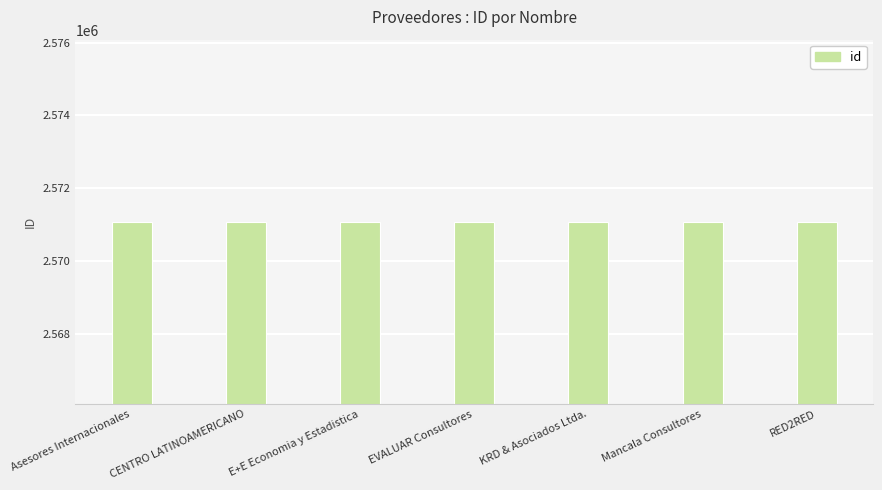

The value at Mancala Consultores is 1200619. True or false?

False